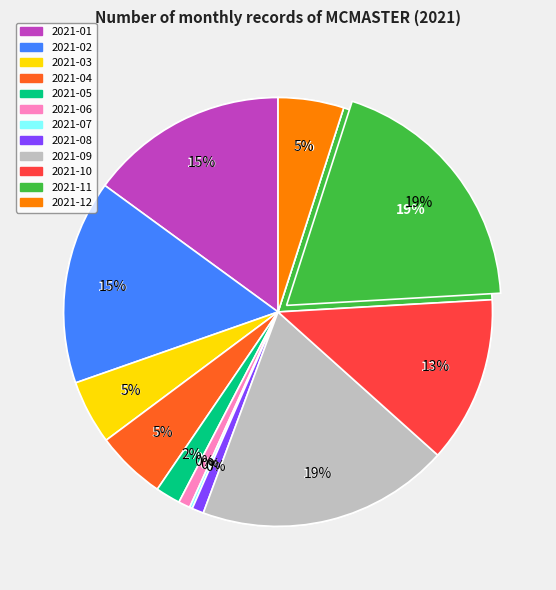

To the nearest percent, what percentage of the pie is 2021-03?

5%